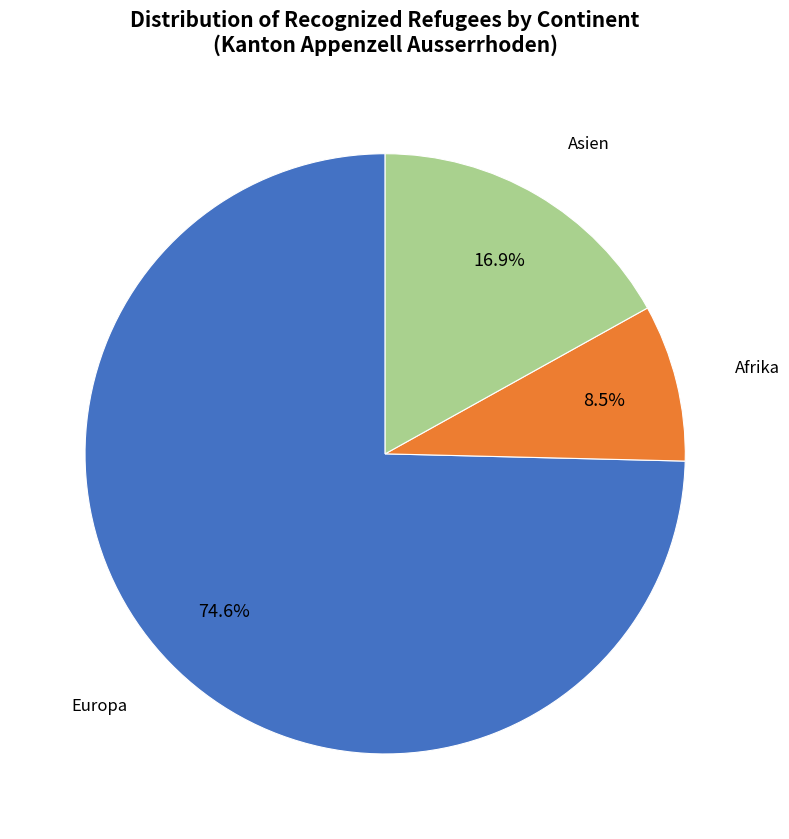

Is there any slice that represents more than half of the pie?

Yes